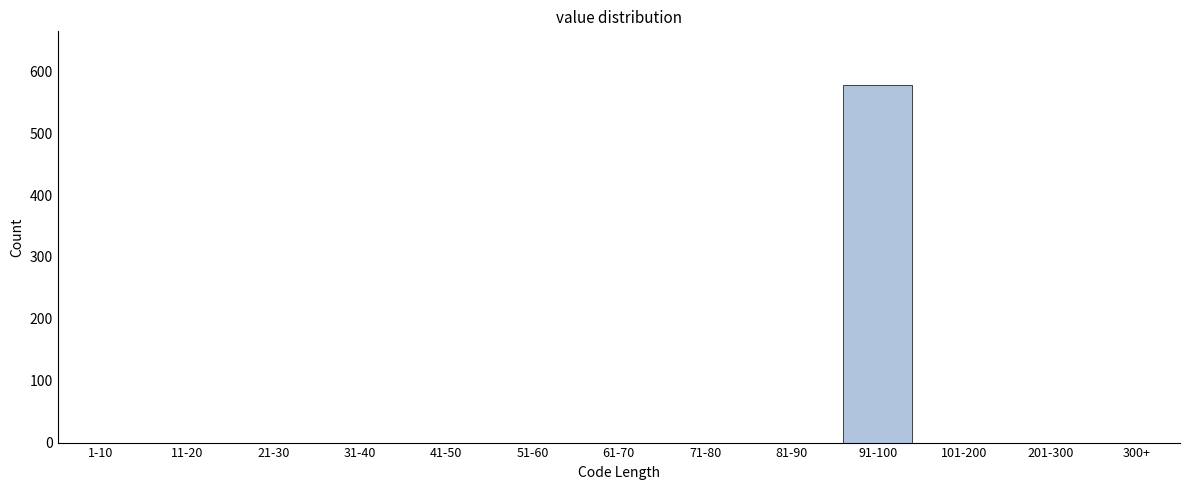

Reading left to right, list all the values displayed in this chart.

1-10=0	11-20=0	21-30=0	31-40=0	41-50=0	51-60=0	61-70=0	71-80=0	81-90=0	91-100=578	101-200=0	201-300=0	300+=0